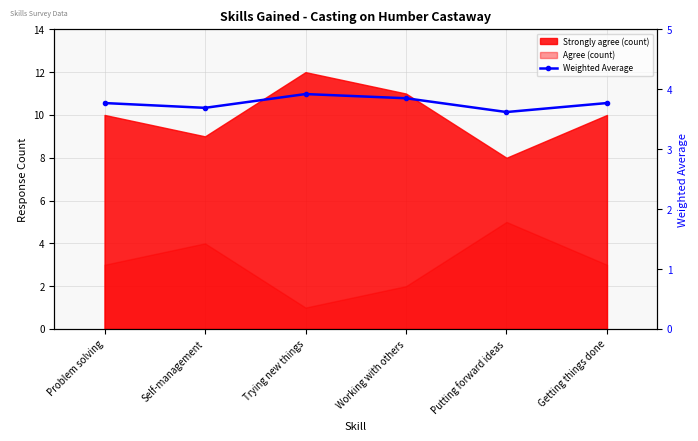

At which label is the value closest to 3?

Putting forward ideas